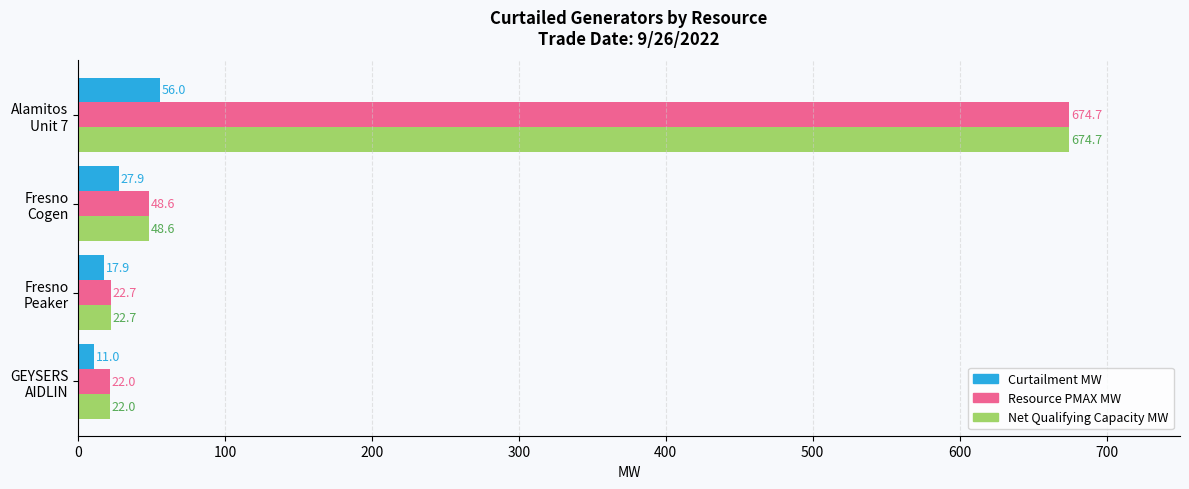

What is the minimum value for Net Qualifying Capacity MW?

22.0